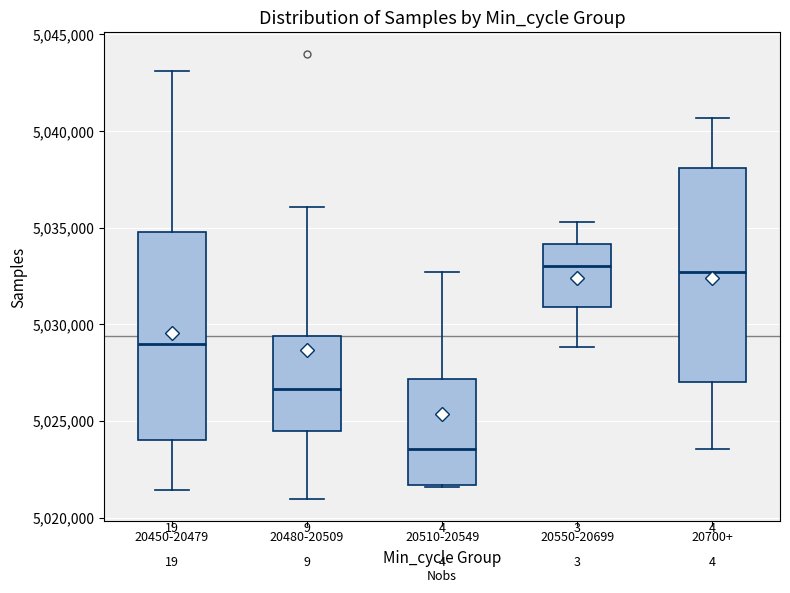

Where is the lower edge of the box for 20480-20509 on the y-axis? The values are not printed on the chart, so give them approximately, as read against the axis.

5024500